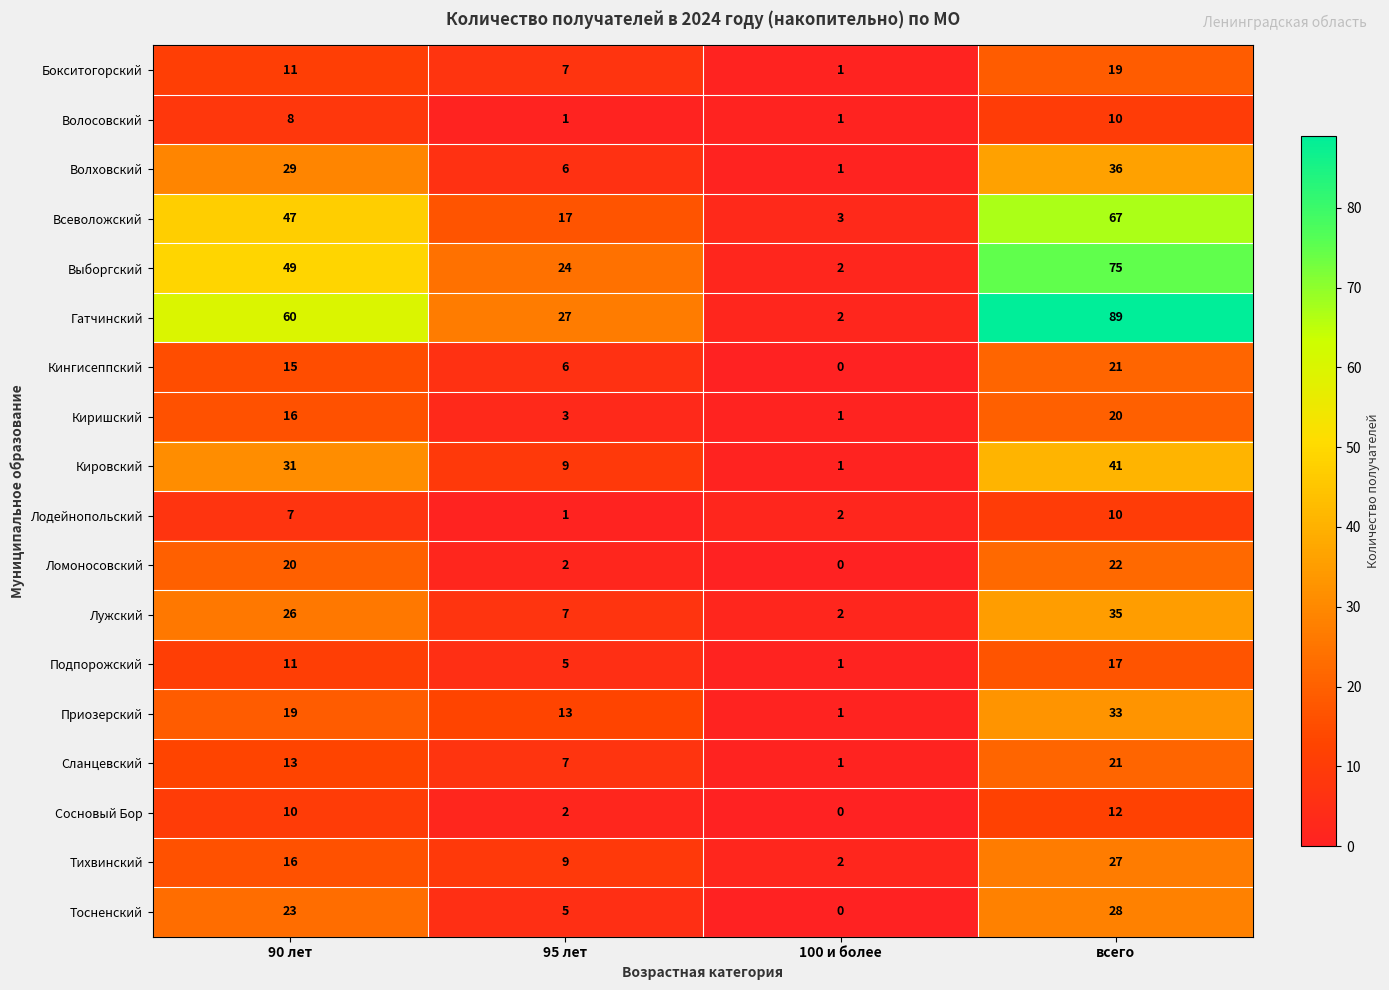

How many data points does each series have?

4